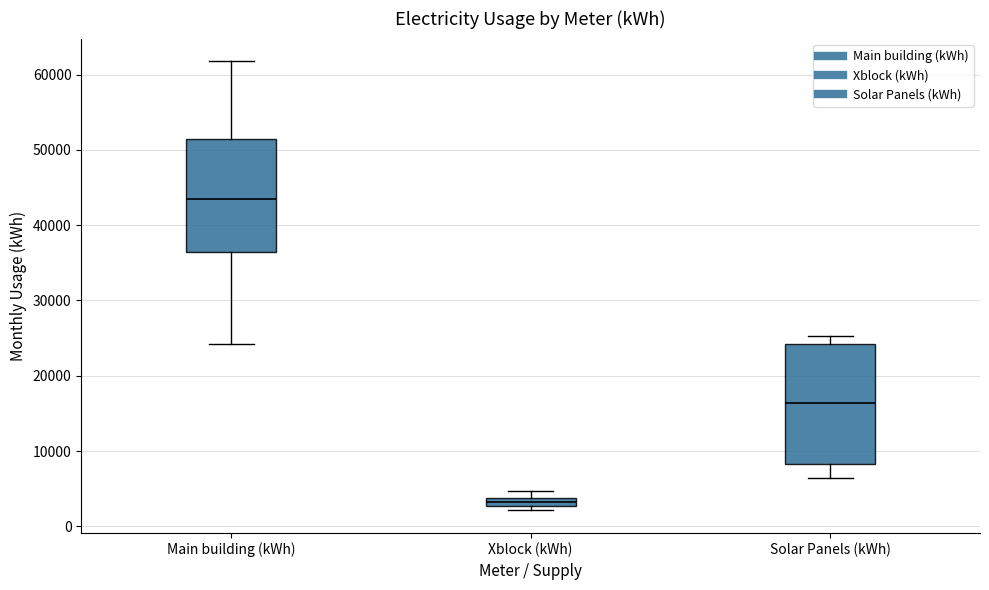

Which box's median line is the highest?

Main building (kWh)